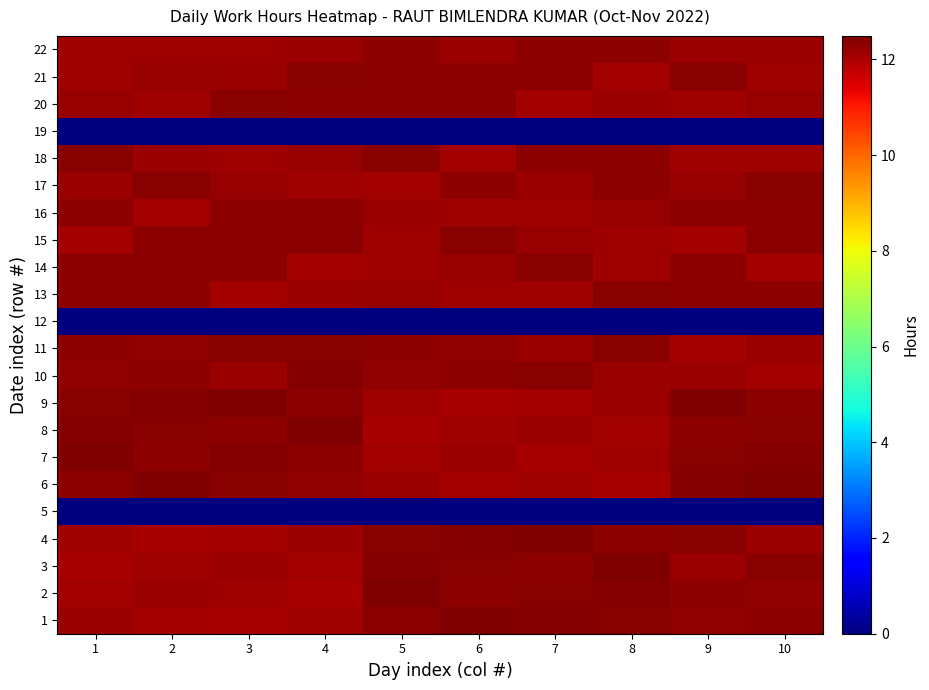

Rank the series at 10 from lowest to highest value.

5, 12, 19, 10, 14, 21, 18, 4, 22, 11, 20, 2, 16, 1, 9, 13, 15, 3, 17, 8, 7, 6